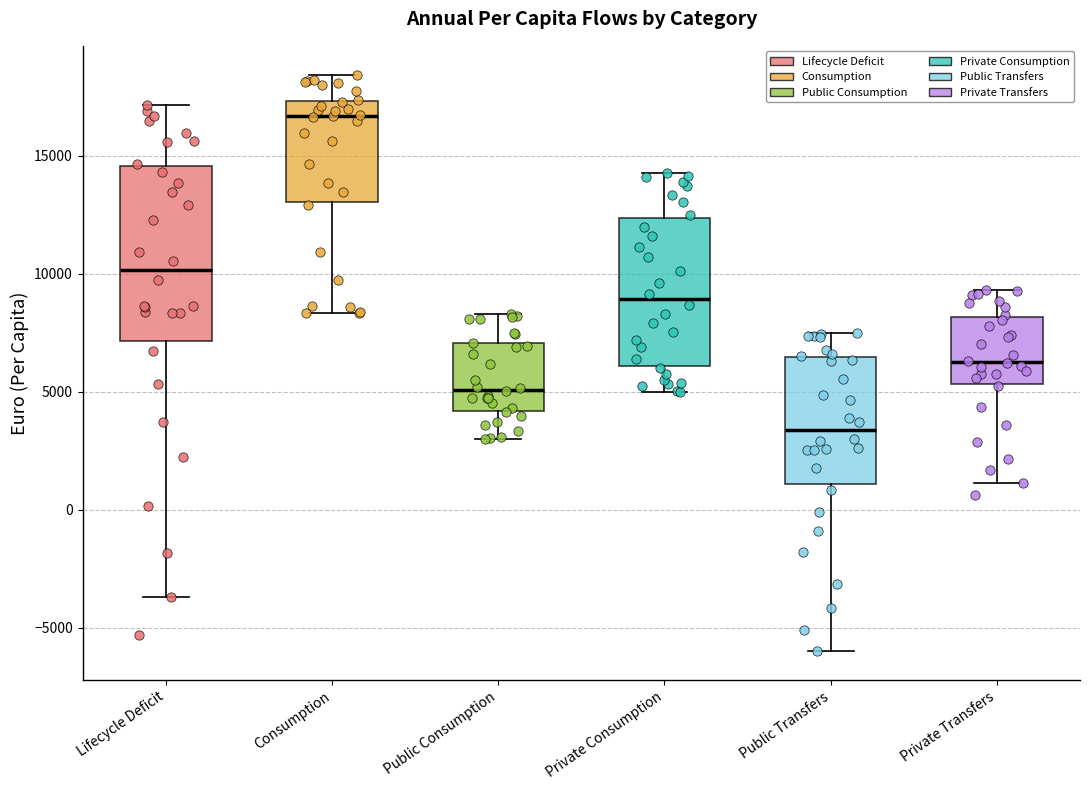

Reading left to right, transcribe this box plot: for each box, give where its median line is, the range the box spans, and where its two whiskers end, as read against the y-axis. The values are not printed on the chart, so give them approximately, as read against the axis.

Lifecycle Deficit: median 10000, box 7000 to 14500, whiskers -3500 to 17000
Consumption: median 16500, box 13000 to 17500, whiskers 8500 to 18500
Public Consumption: median 5000, box 4000 to 7000, whiskers 3000 to 8500
Private Consumption: median 9000, box 6000 to 12500, whiskers 5000 to 14500
Public Transfers: median 3500, box 1000 to 6500, whiskers -6000 to 7500
Private Transfers: median 6500, box 5500 to 8000, whiskers 1000 to 9500